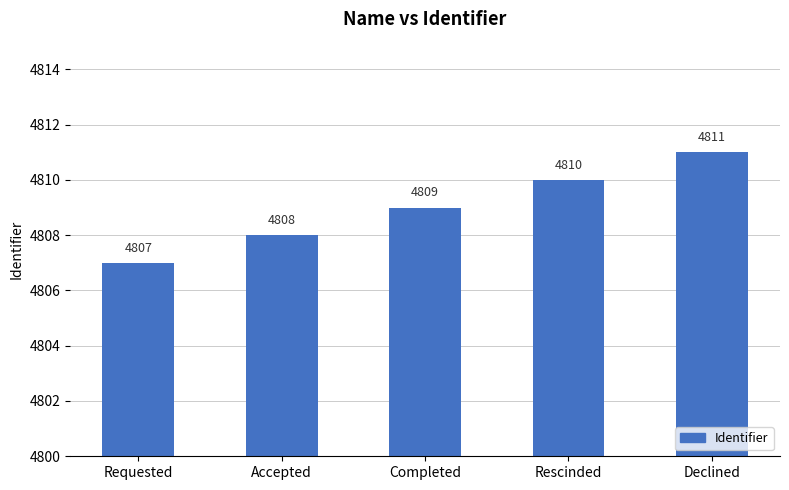

Reading left to right, transcribe all the data shown in this chart.

Requested=4807	Accepted=4808	Completed=4809	Rescinded=4810	Declined=4811